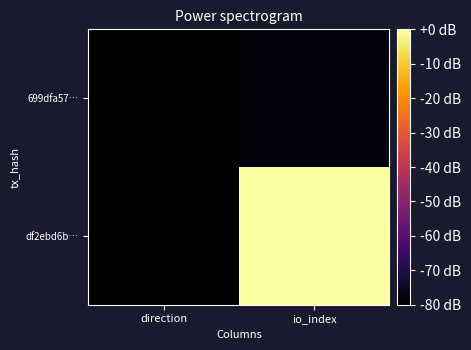

What is the total value across all series at io_index?

-78.4